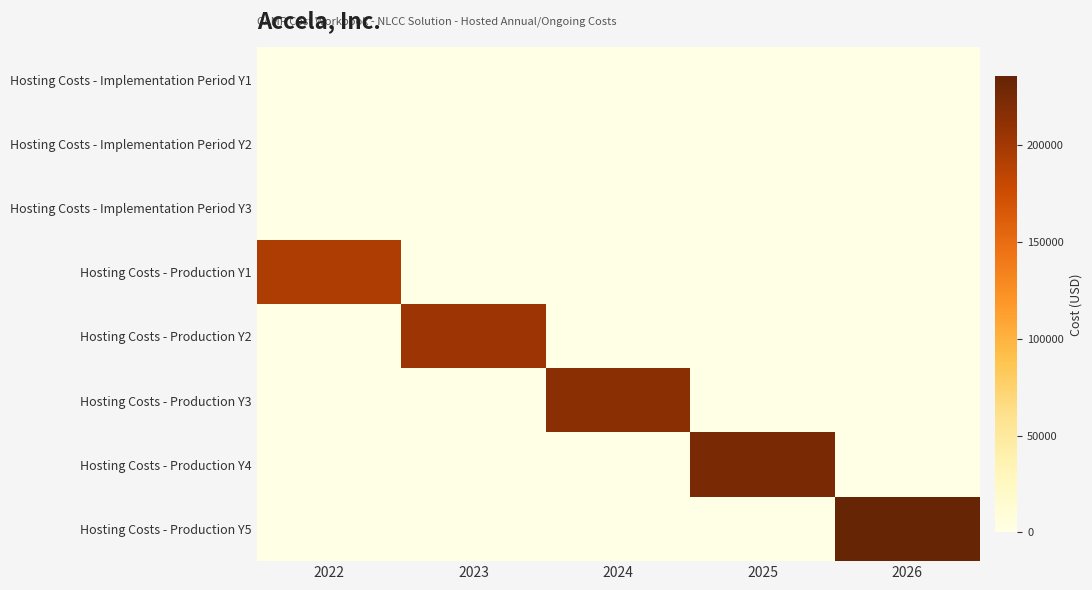

Which series has the largest total across all categories?

Hosting Costs - Production Y5